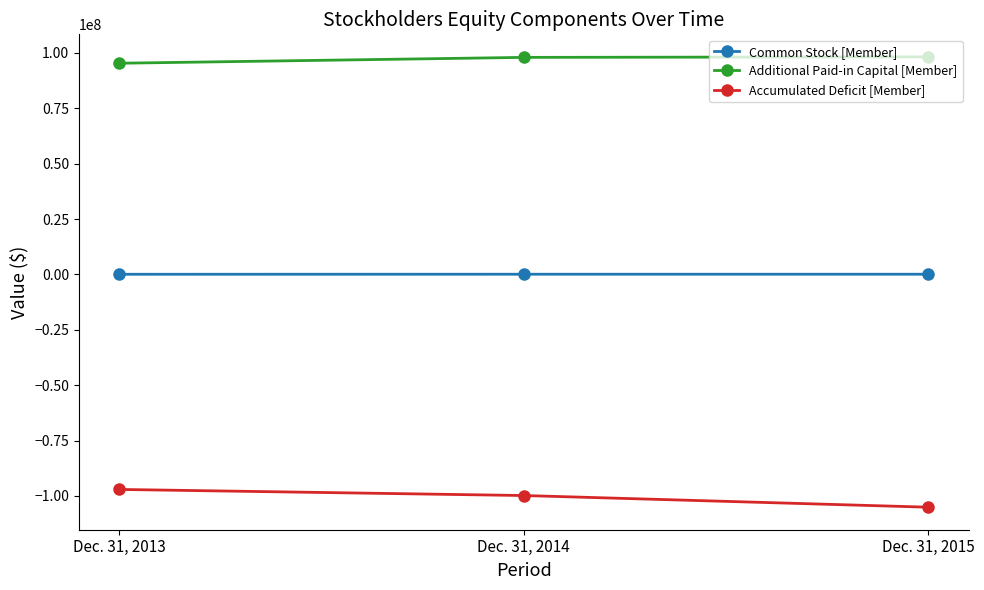

What is the value of the Accumulated Deficit [Member] point at the 1st from the left?

-97050713